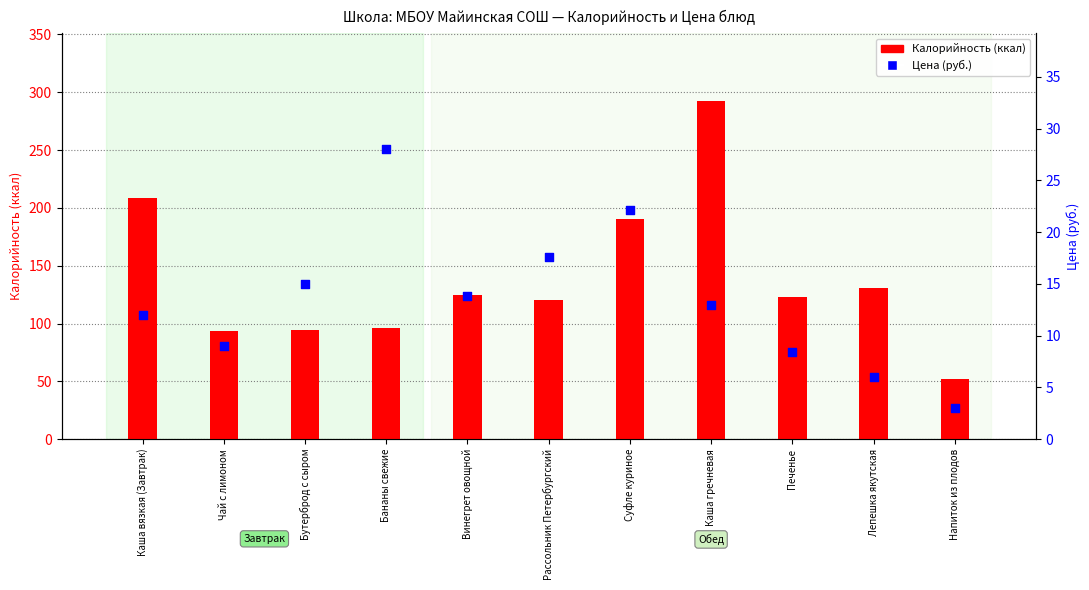

What are all the series names shown in the legend?

Калорийность (ккал), Цена (руб.)